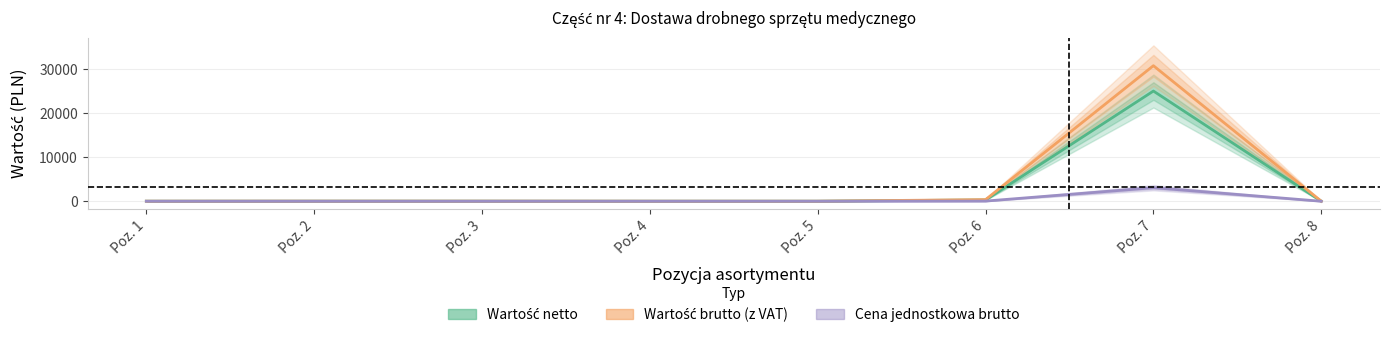

At which category does the chart reach its peak across all series?

Poz. 7